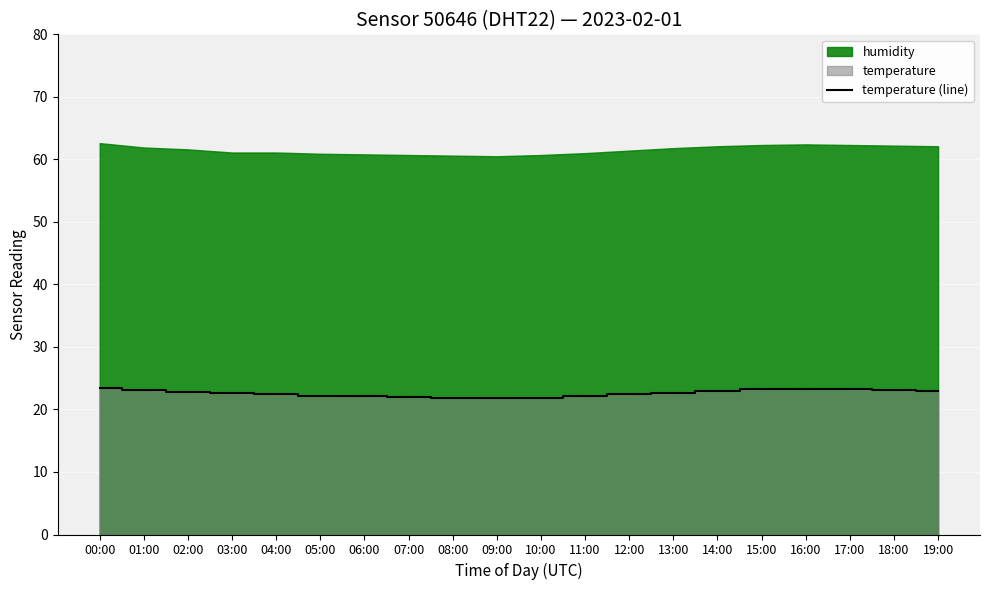

What is the difference between the values at 10:00 and 09:00?

0.1